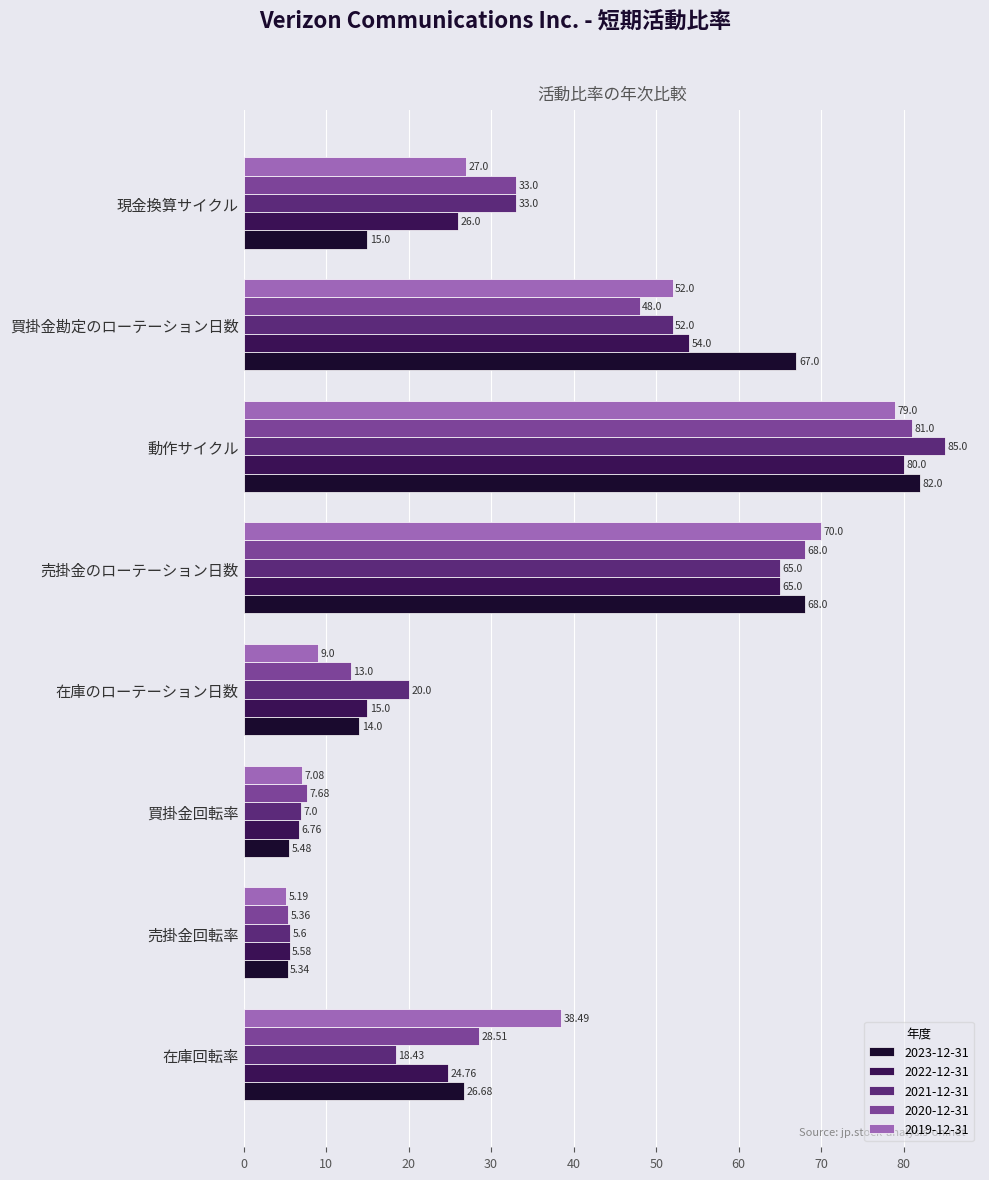

At which category does the chart reach its minimum across all series?

売掛金回転率